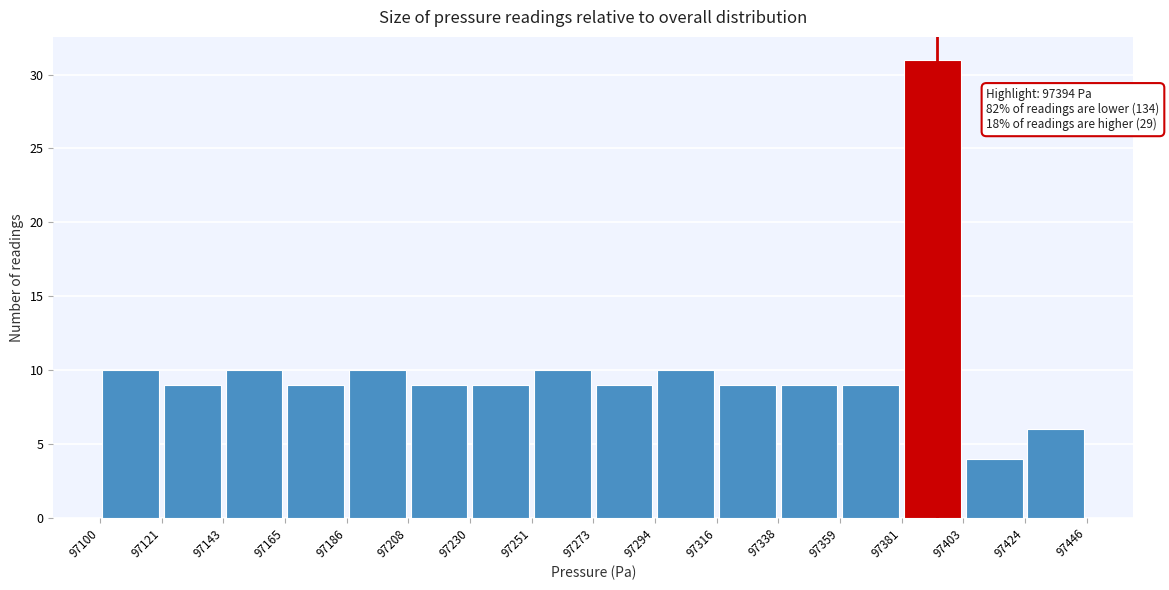

Which range on the x-axis has the tallest bar?

97381 to 97403